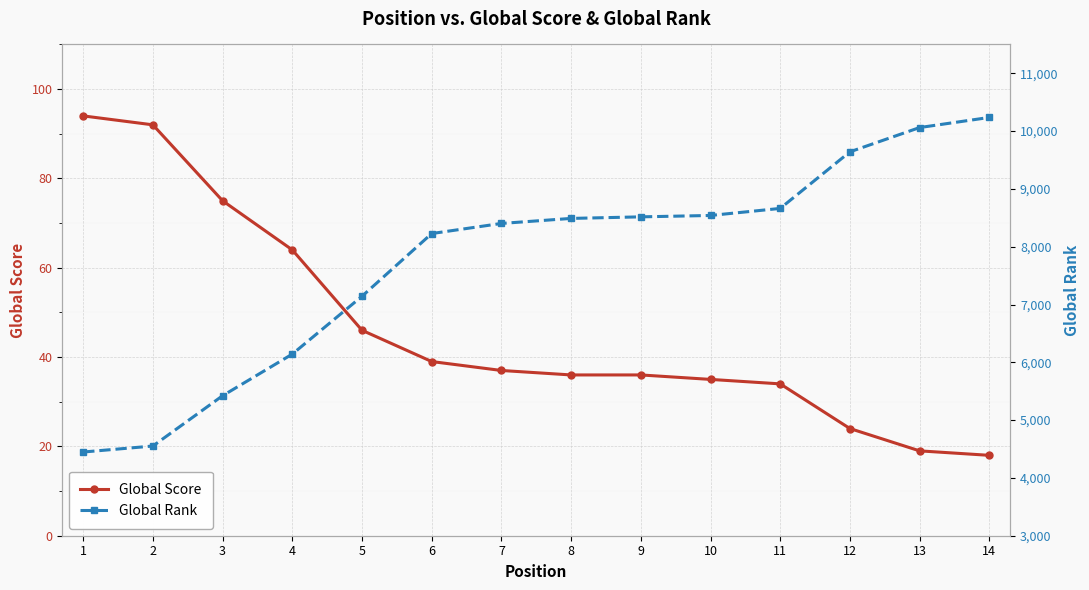

What is the value of the Global Score point at the 6th from the left?

39